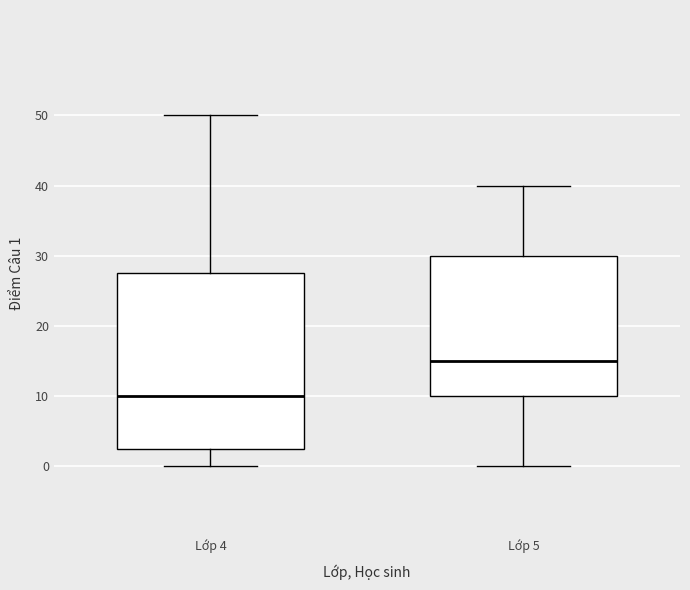

Where is the lower edge of the box for Lớp 5 on the y-axis? The values are not printed on the chart, so give them approximately, as read against the axis.

10